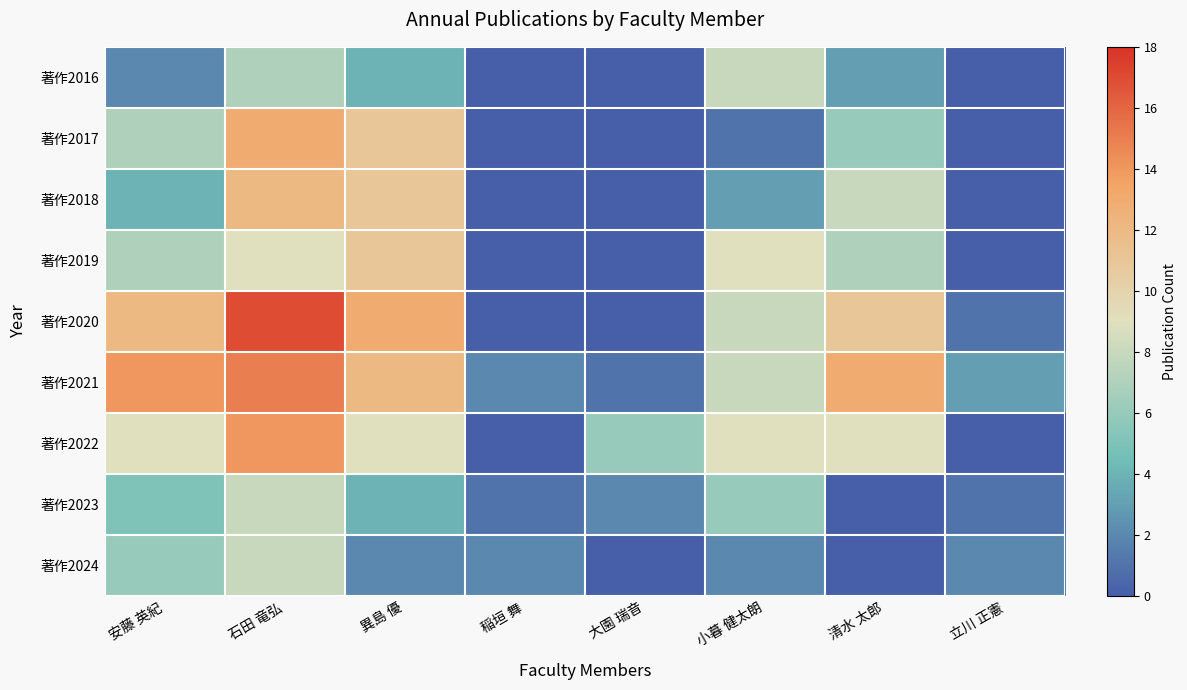

Which series has the widest spread of values?

著作2020